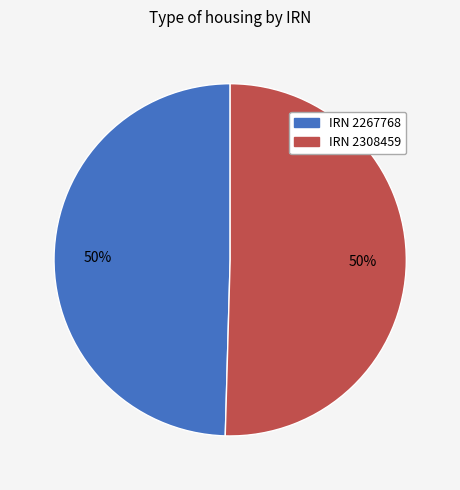

To the nearest percent, what is the average slice percentage?

50%